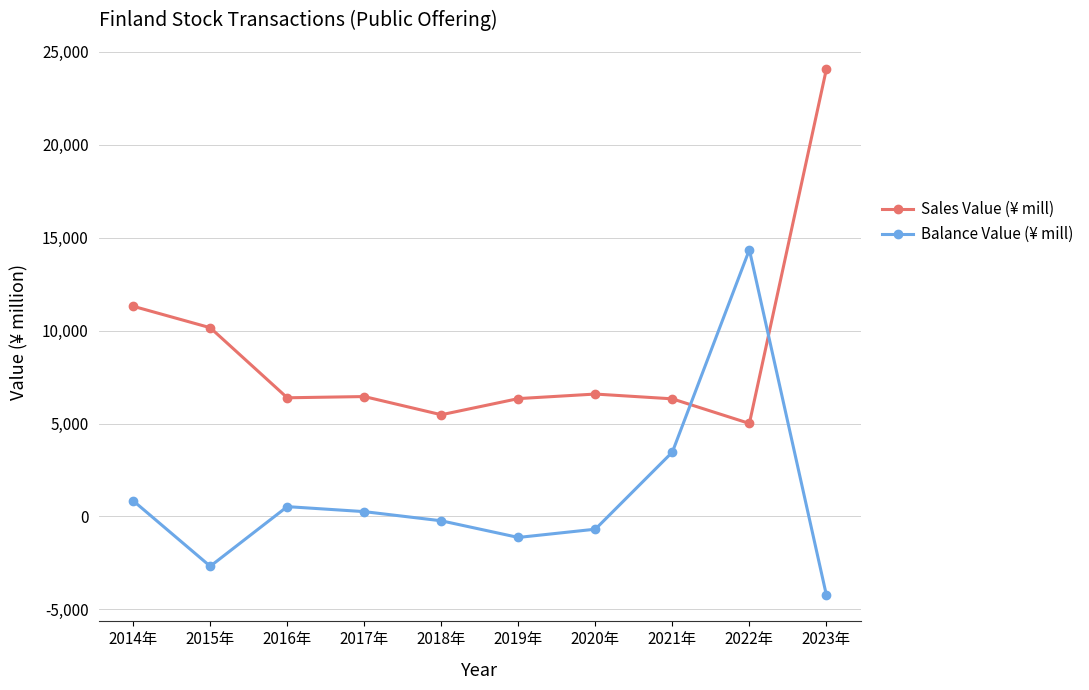

What is the difference between the maximum and minimum values in the Balance Value (¥ mill) series?

18584